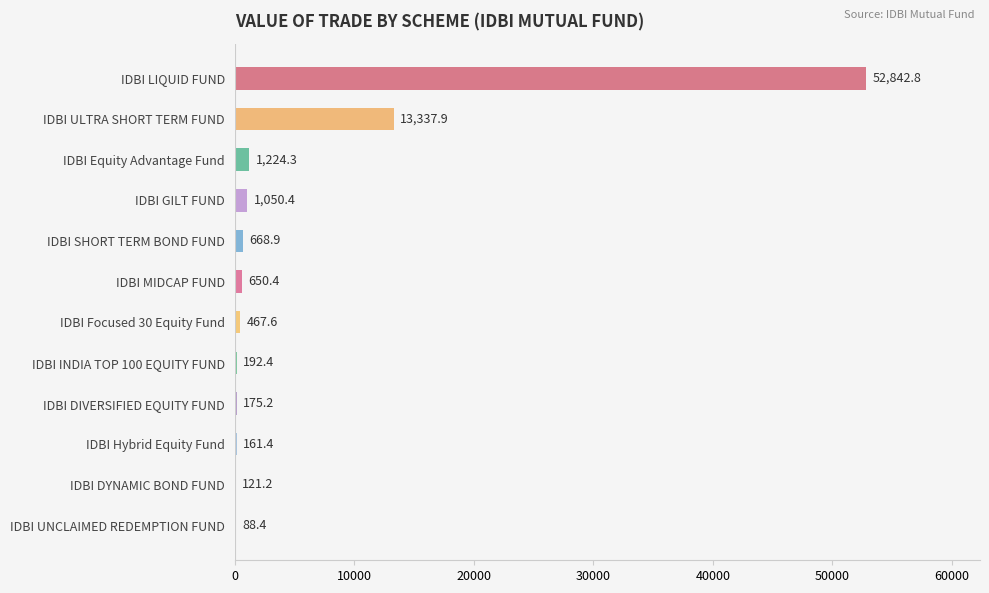

The value at IDBI Hybrid Equity Fund is 161.4. True or false?

True